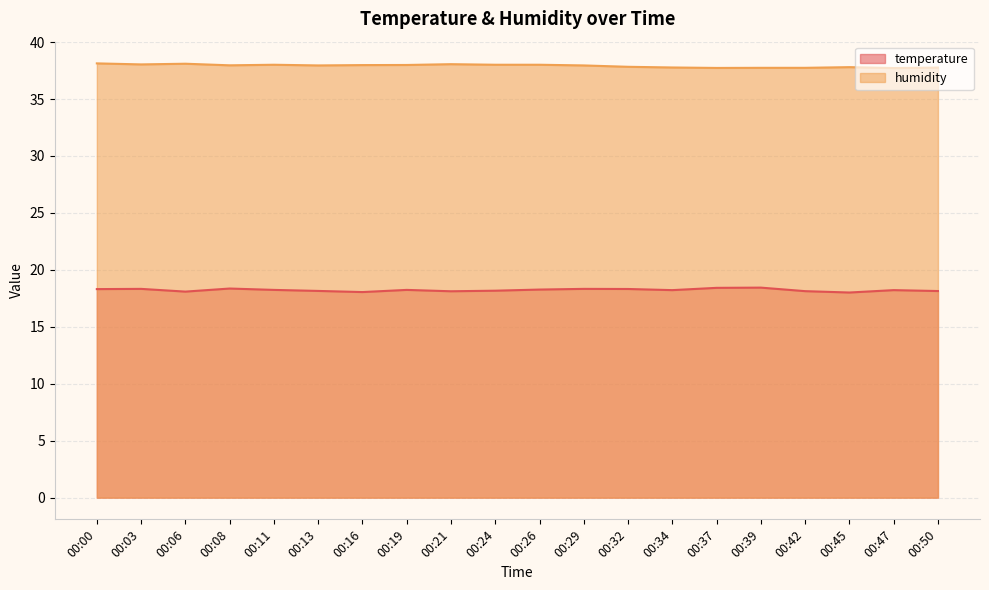

At which label is humidity closest to 37?

00:47